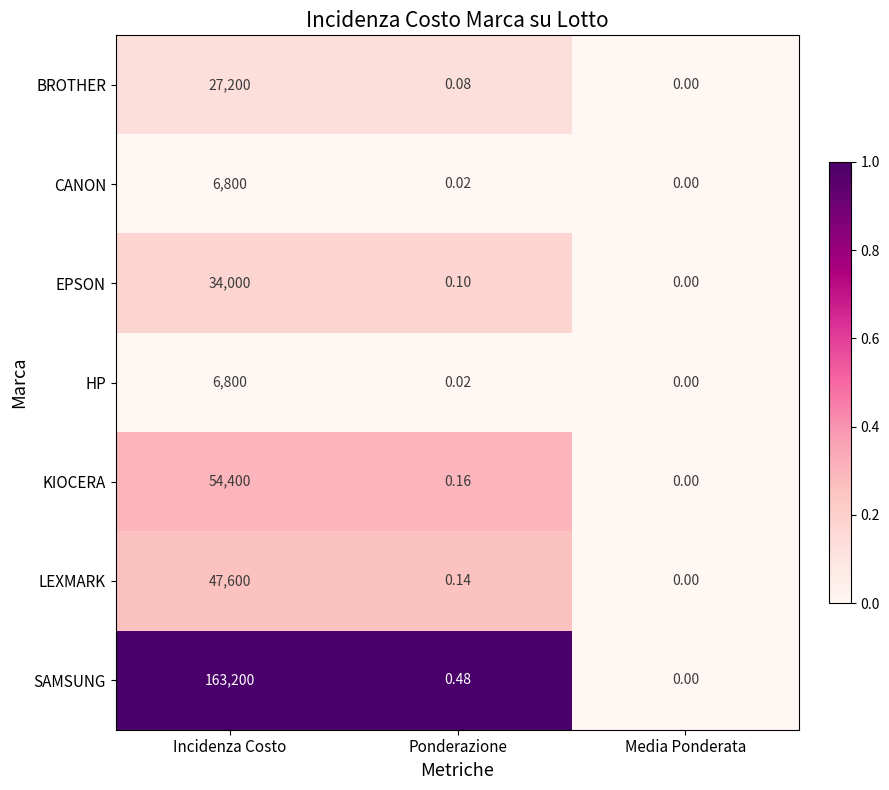

At which label is HP closest to 3400?

Ponderazione